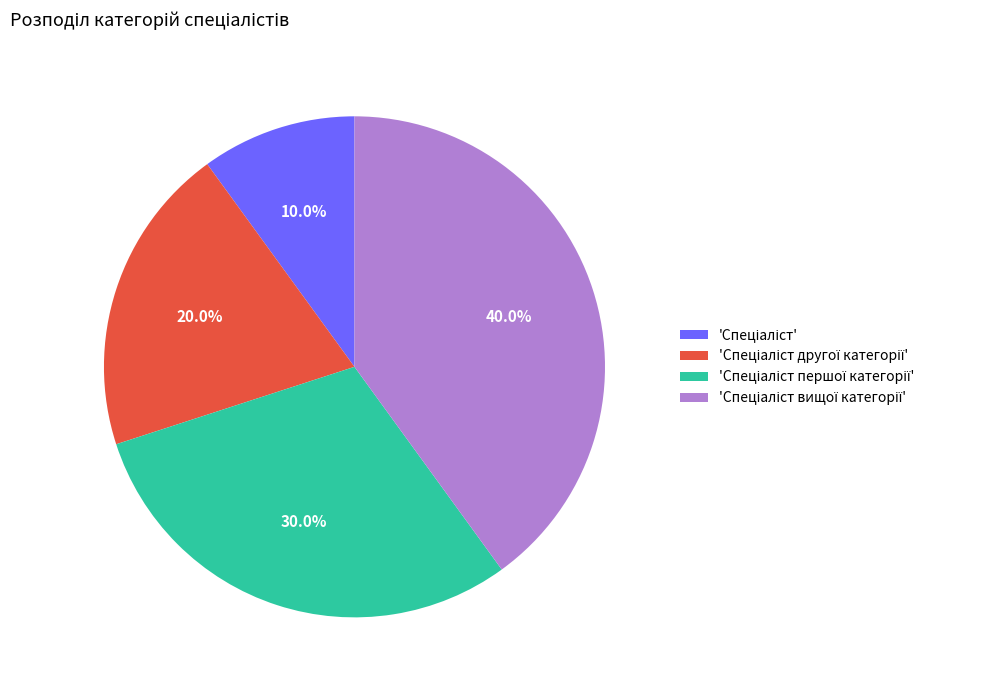

Does any single category account for the majority?

No